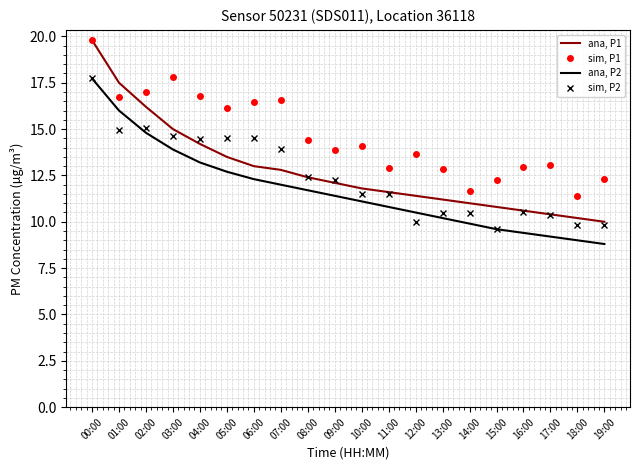

Which category has the highest value across all series?

00:00